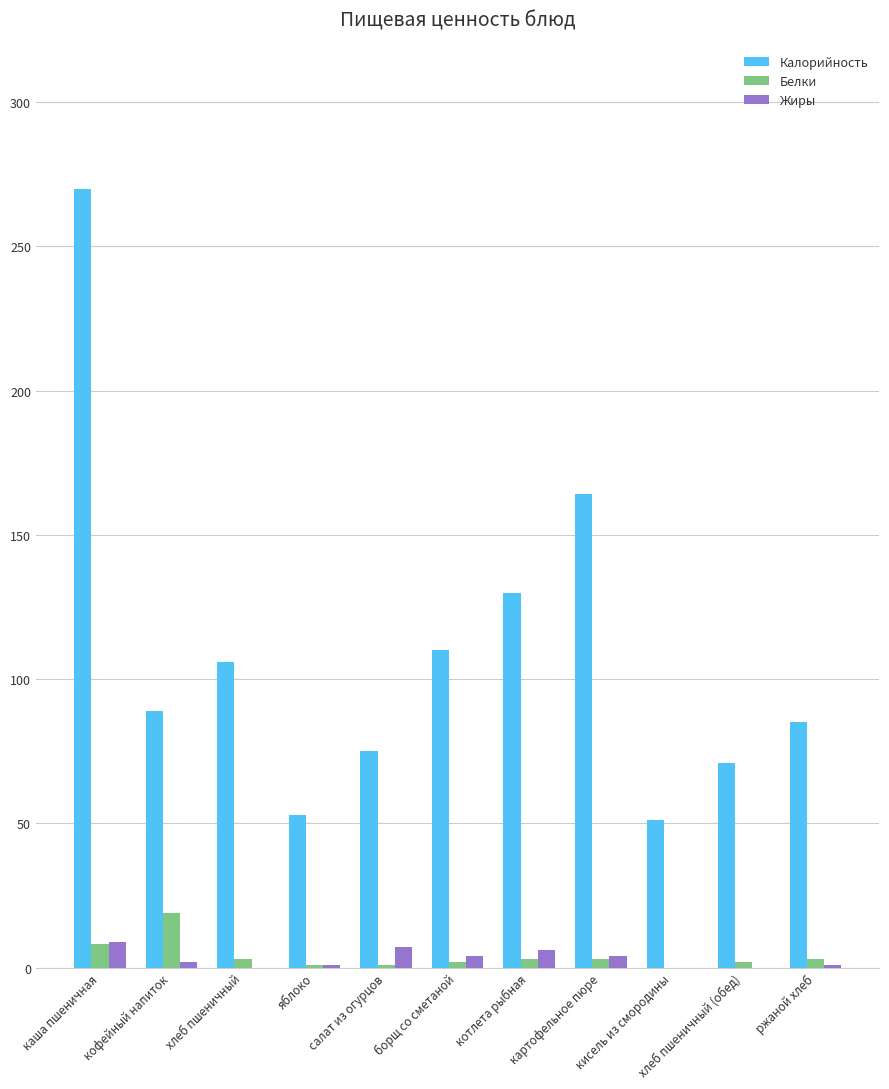

What is the total value across all series at каша пшеничная?

287